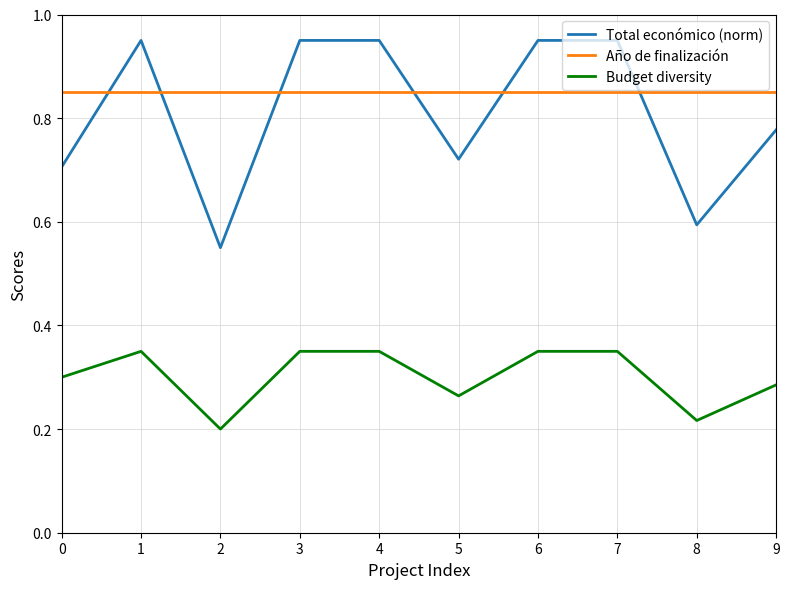

At 1, list the series in order from largest to smallest.

Total económico (norm), Año de finalización, Budget diversity